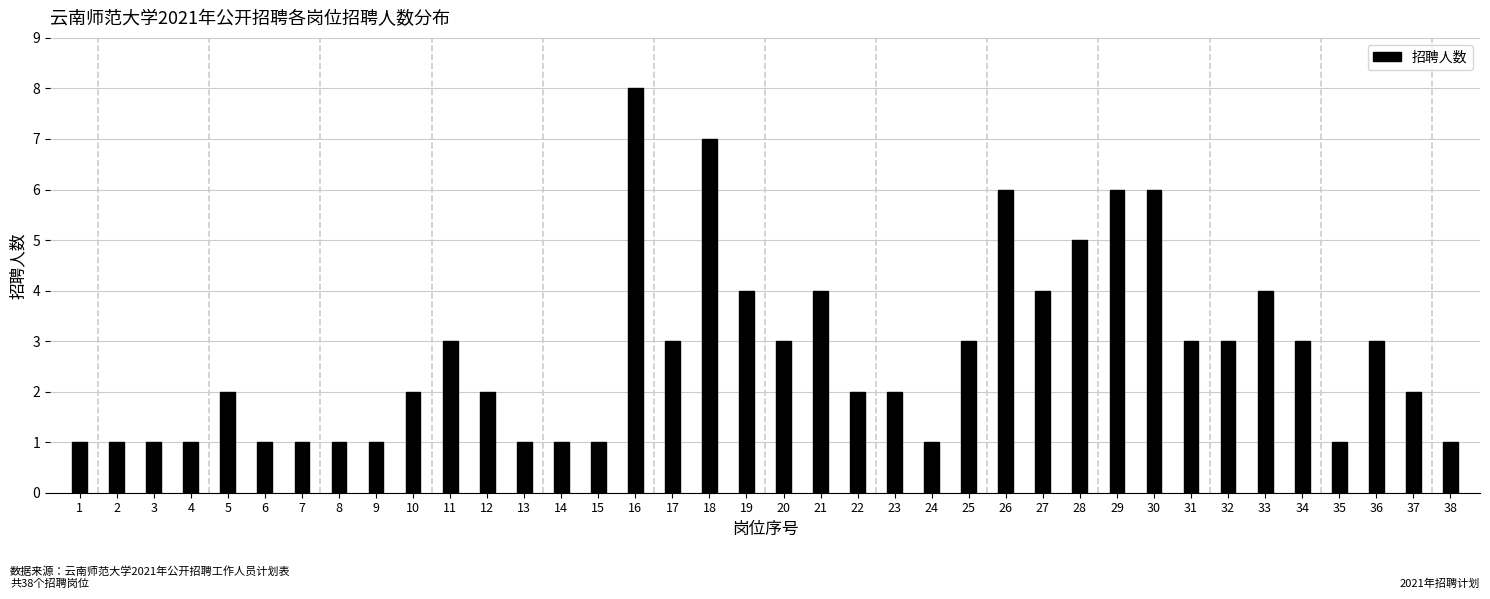

Is it true that the value at 16 is 12?

False